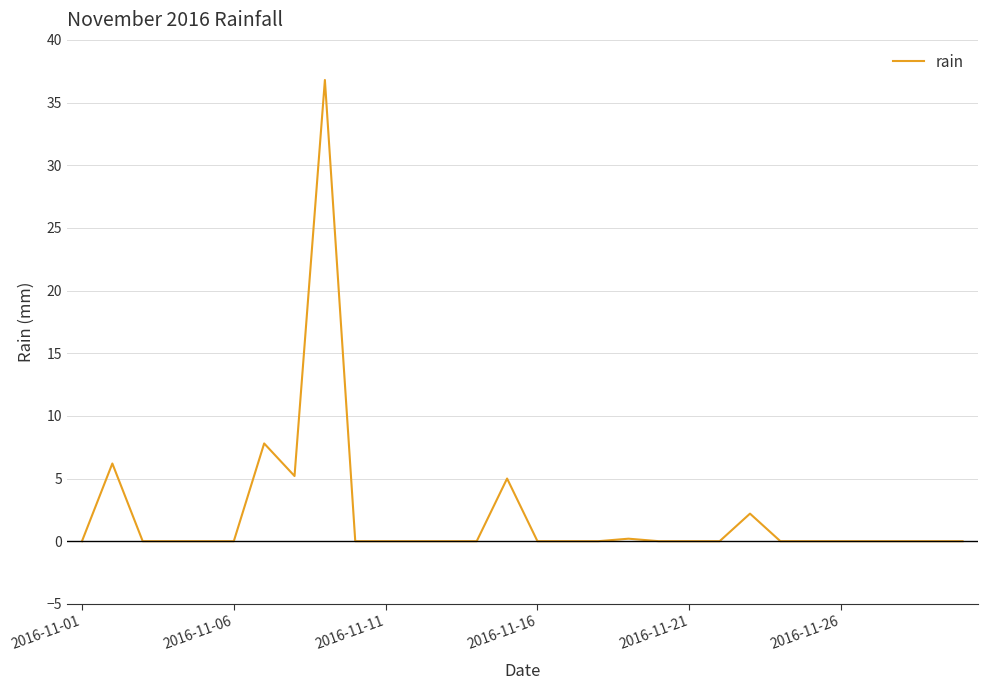

Reading left to right, what are all the values shown in this chart?

0.0	6.2	0.0	0.0	0.0	0.0	7.8	5.2	36.8	0.0	0.0	0.0	0.0	0.0	5.0	0.0	0.0	0.0	0.2	0.0	0.0	0.0	2.2	0.0	0.0	0.0	0.0	0.0	0.0	0.0